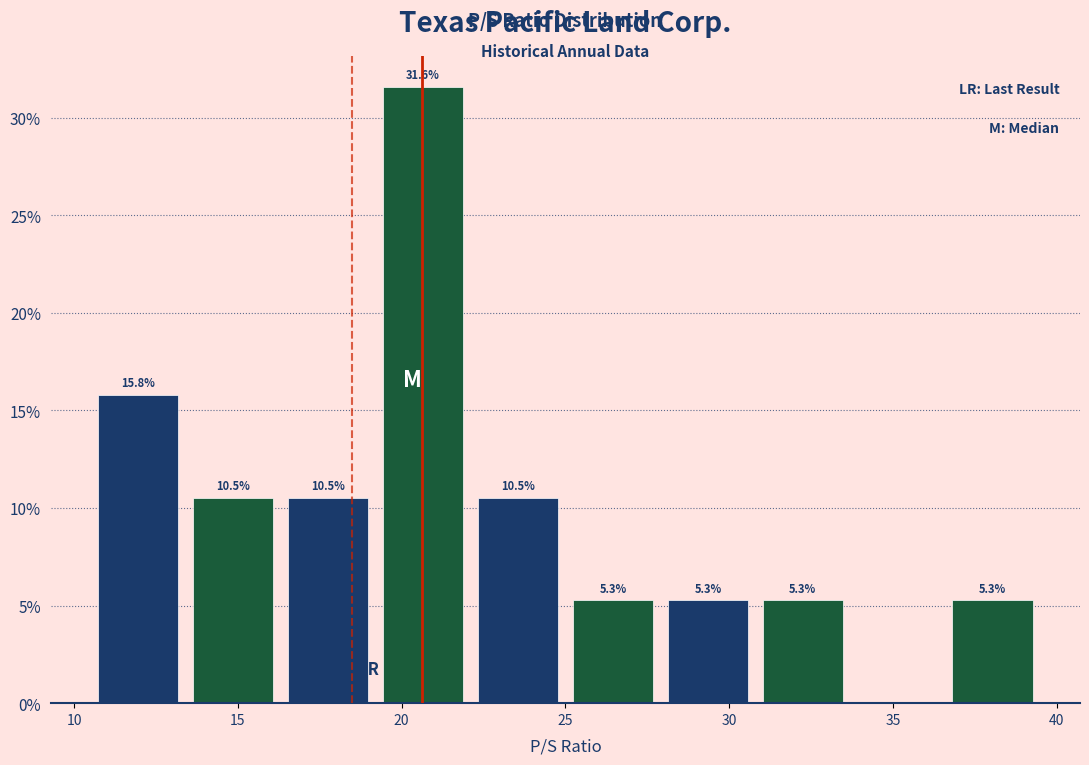

Over which range of the x-axis is the bar tallest?

19.2 to 22.1